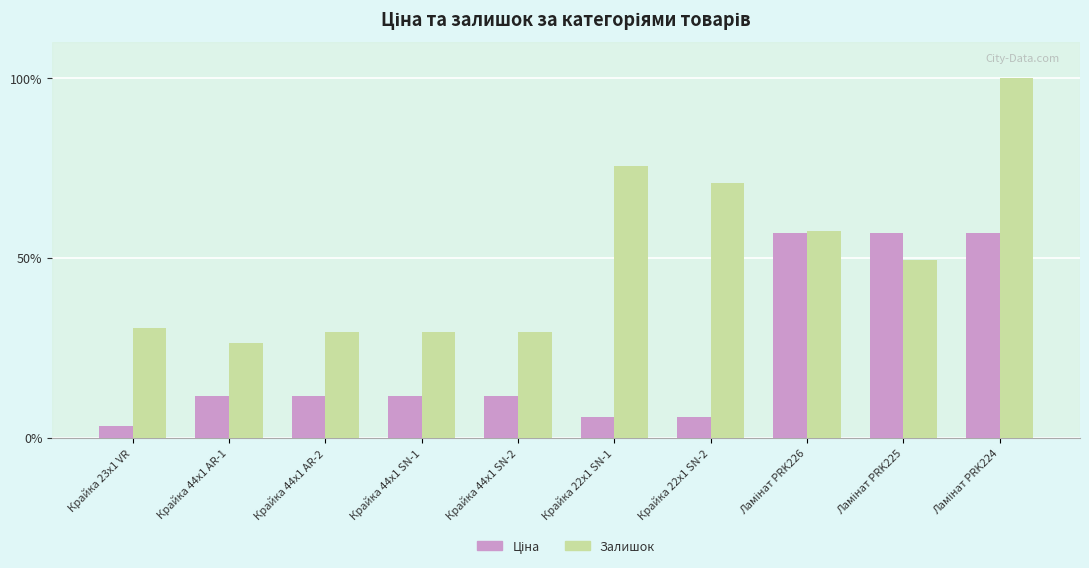

At how many categories does at least one series exceed 43?

5